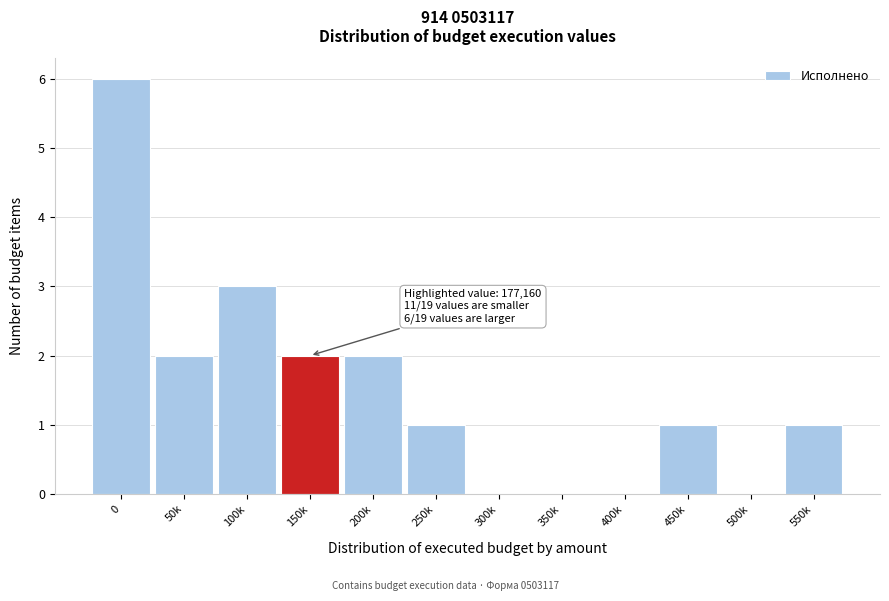

What is the maximum value shown in the chart?

6